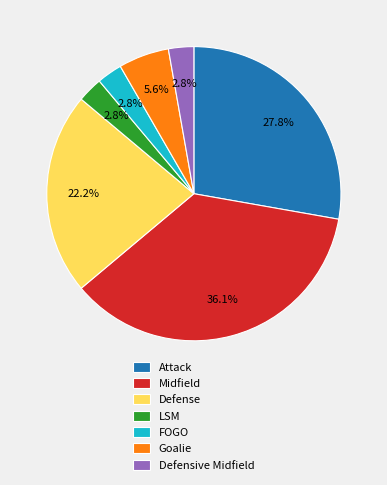

What is the largest slice in the pie chart?

Midfield